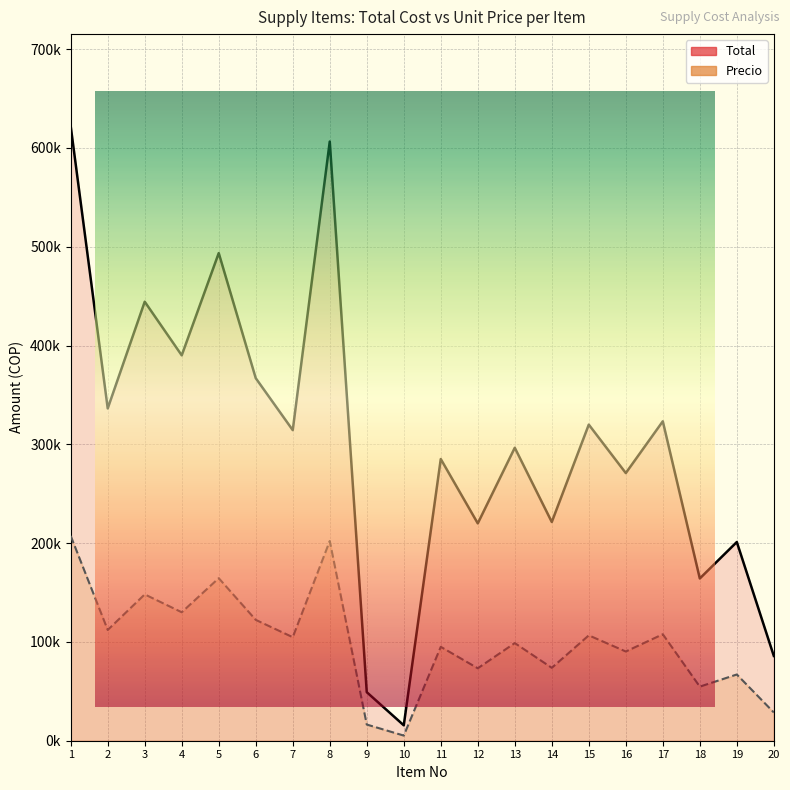

How many interior local peaks does the Precio series have?

8